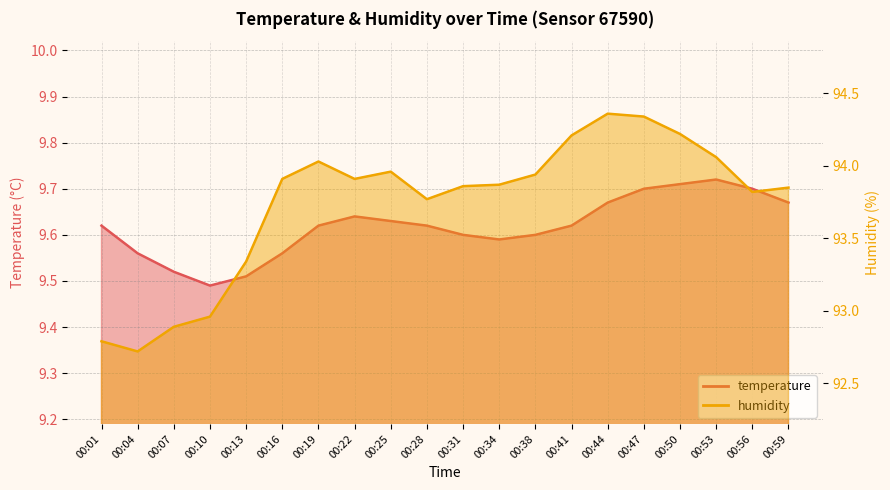

How many values in the humidity series exceed 93?

16